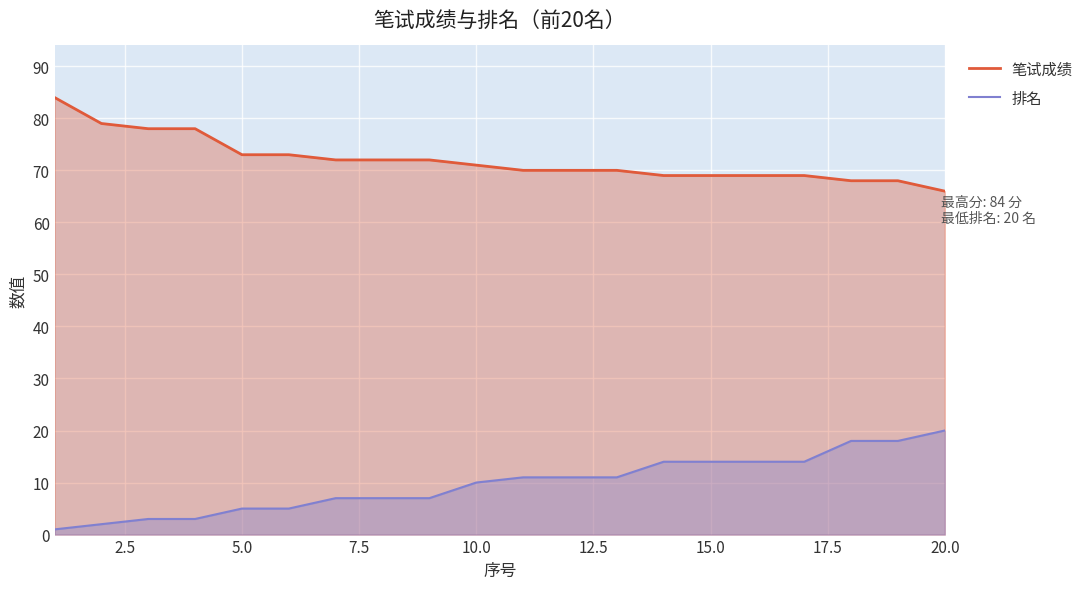

True or false: 笔试成绩 and 排名 cross at least once.

False